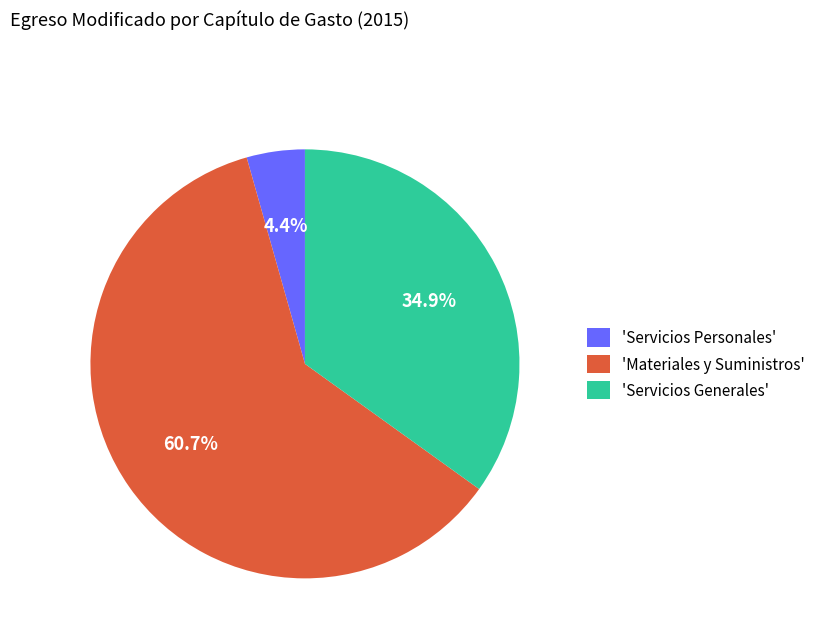

Does 'Servicios Generales' represent more than half of the total?

No